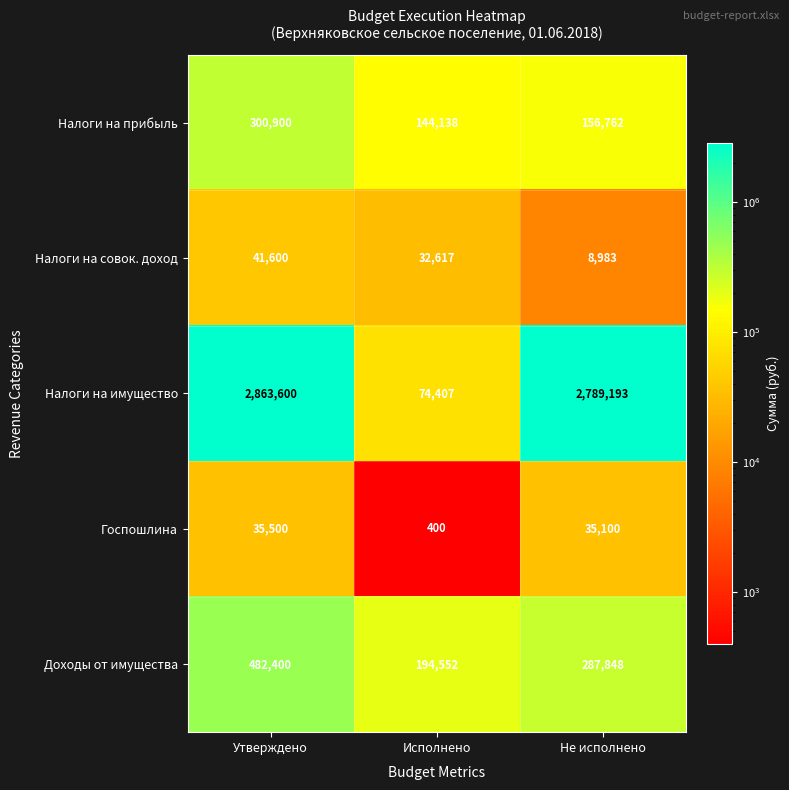

What is the difference between the maximum and minimum values in the Налоги на имущество series?

2789193